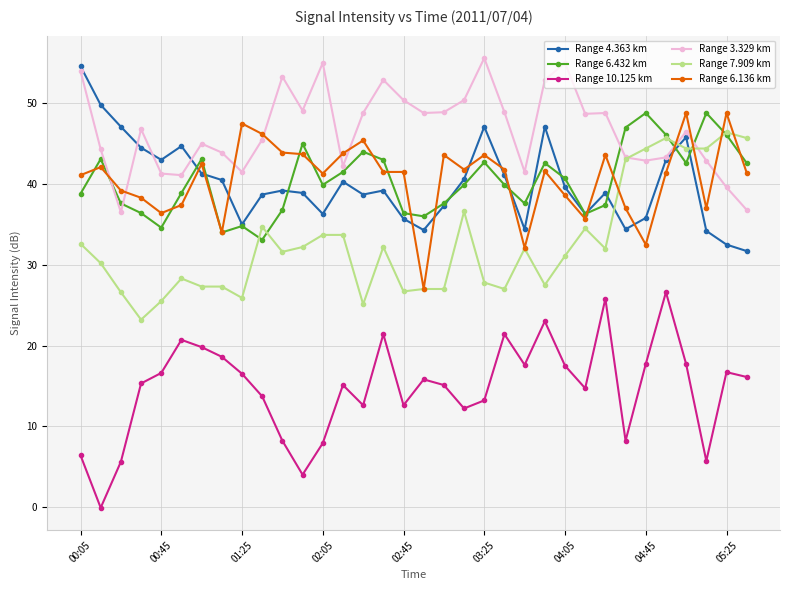

At how many categories does at least one series exceed 1?

34